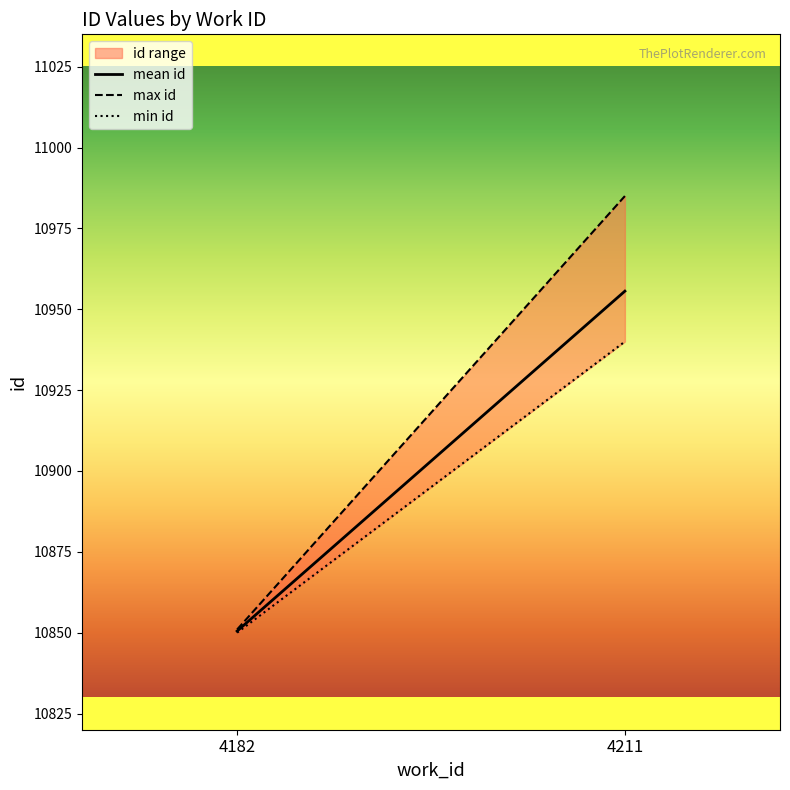

The value of mean id at 4182 is 10850.5. True or false?

True